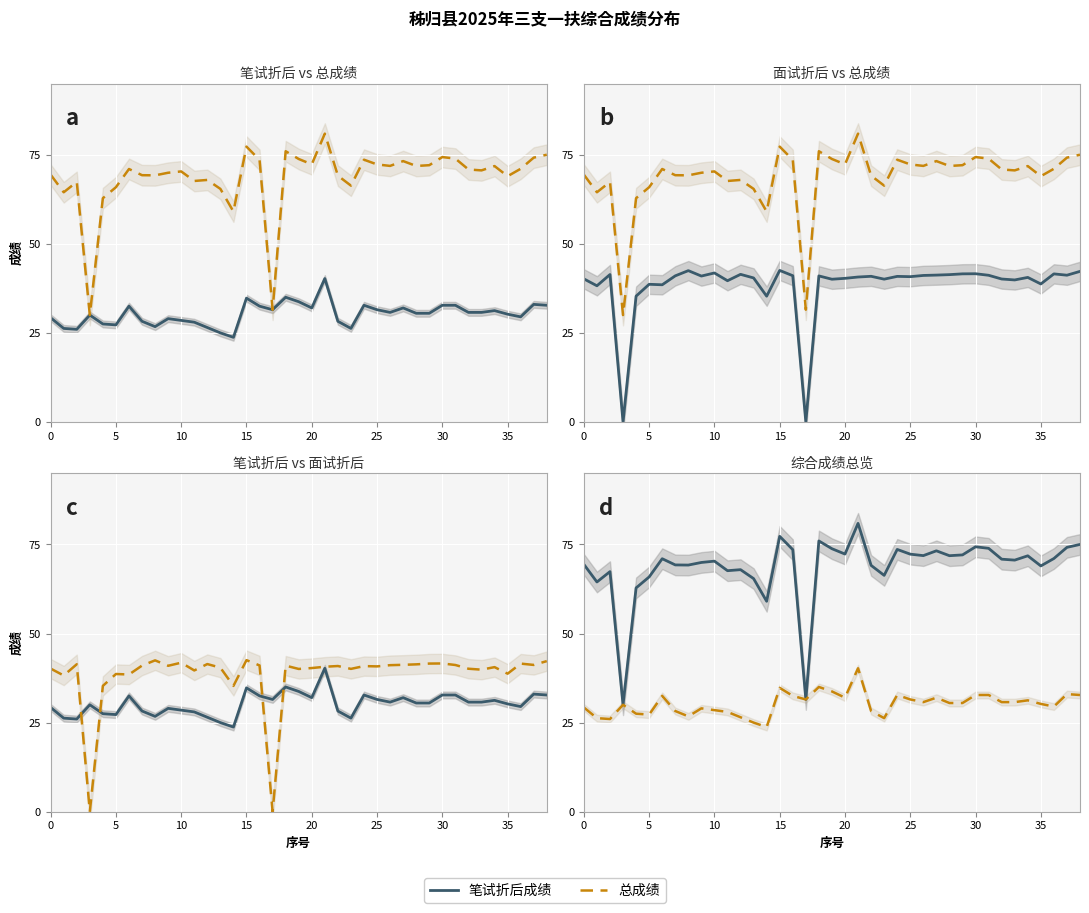

Which series changed the most between 25 and 28?

总成绩